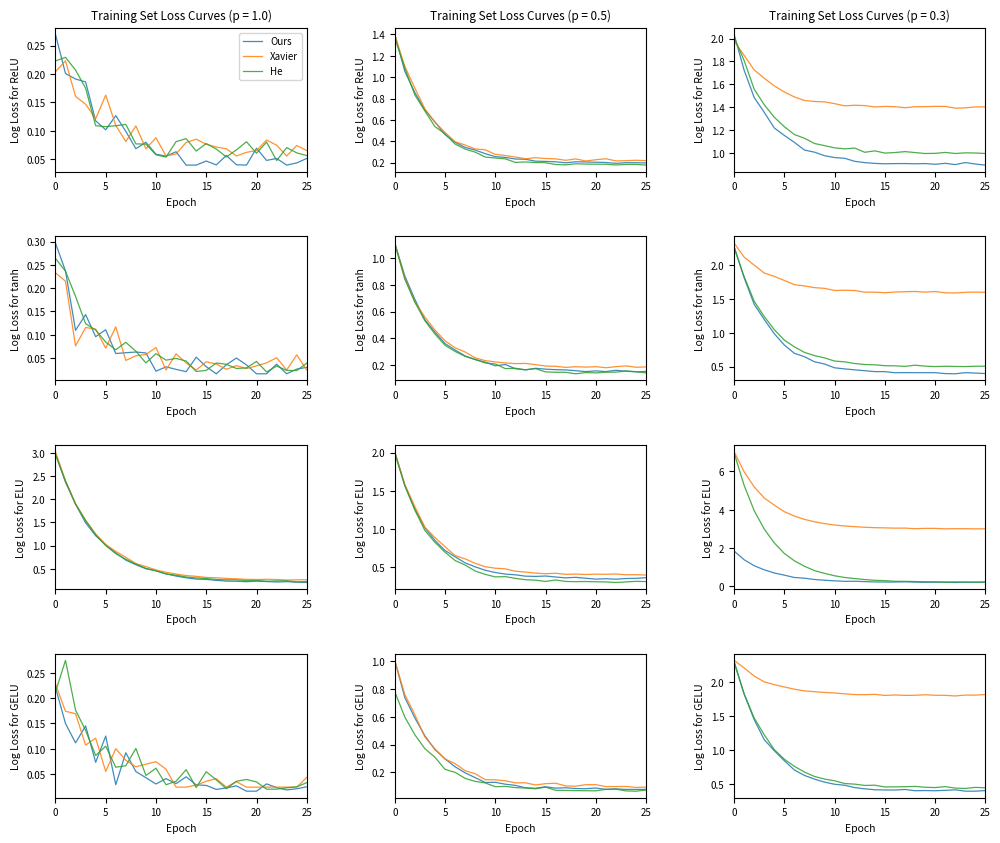

Count the number of categories in the chart.

26